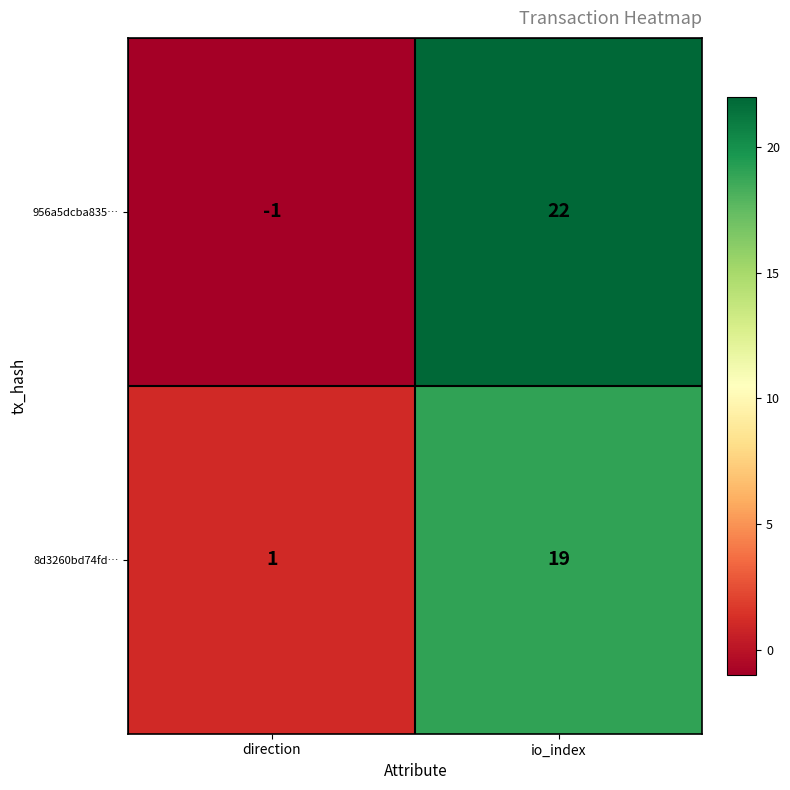

Which label corresponds to the smallest value in the chart?

direction